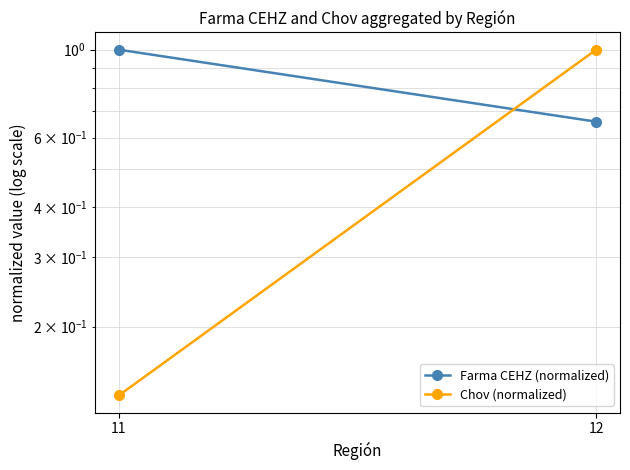

Reading left to right, what are all the values shown in this chart?

Farma CEHZ (normalized): 1.0	0.7
Chov (normalized): 0.1	1.0